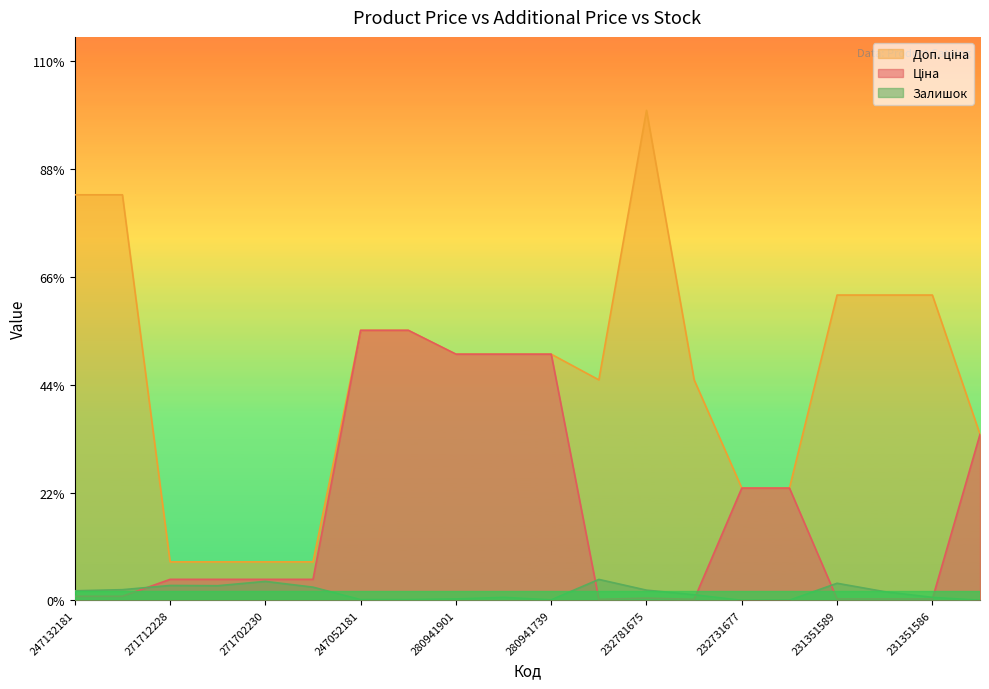

What is the spread (max minus min) of values at 271712228?

481.4